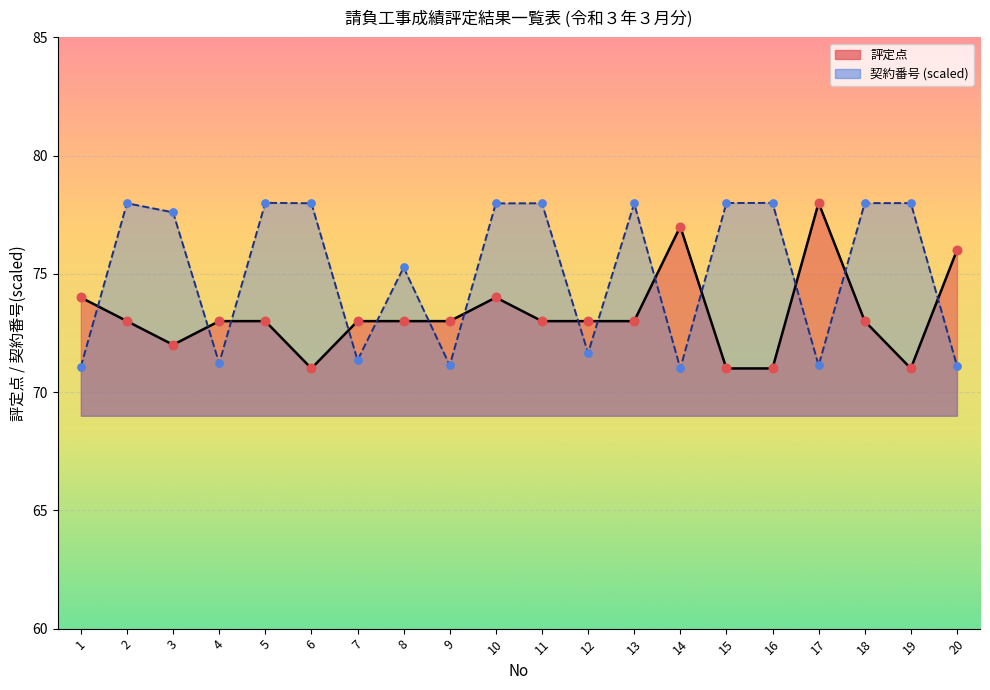

Which series reaches the maximum Y coordinate?

評定点